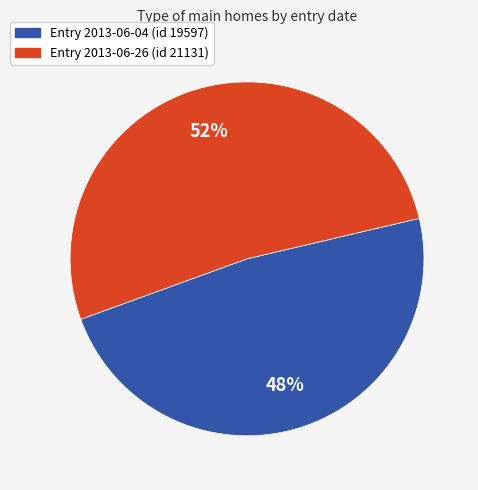

Count the number of slices in the pie.

2